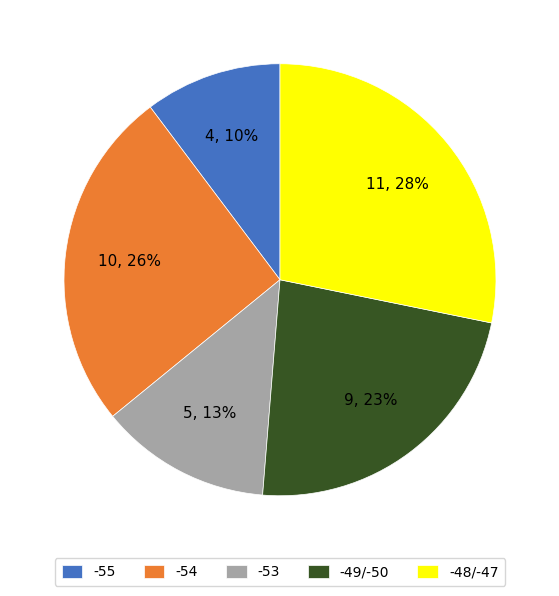

Is there a majority slice in this chart?

No